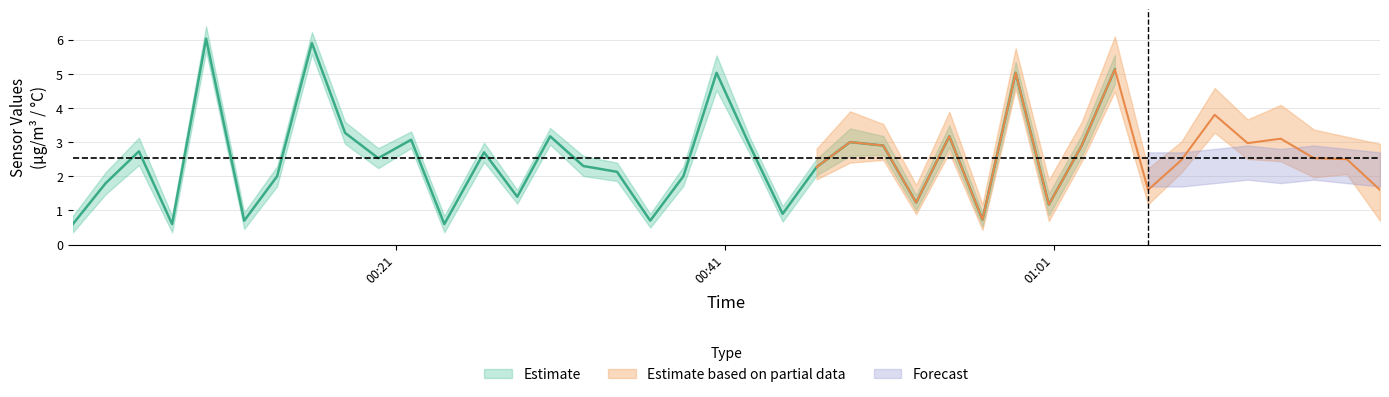

Is it true that SDS_P1 equals 3.3 at 38?

False